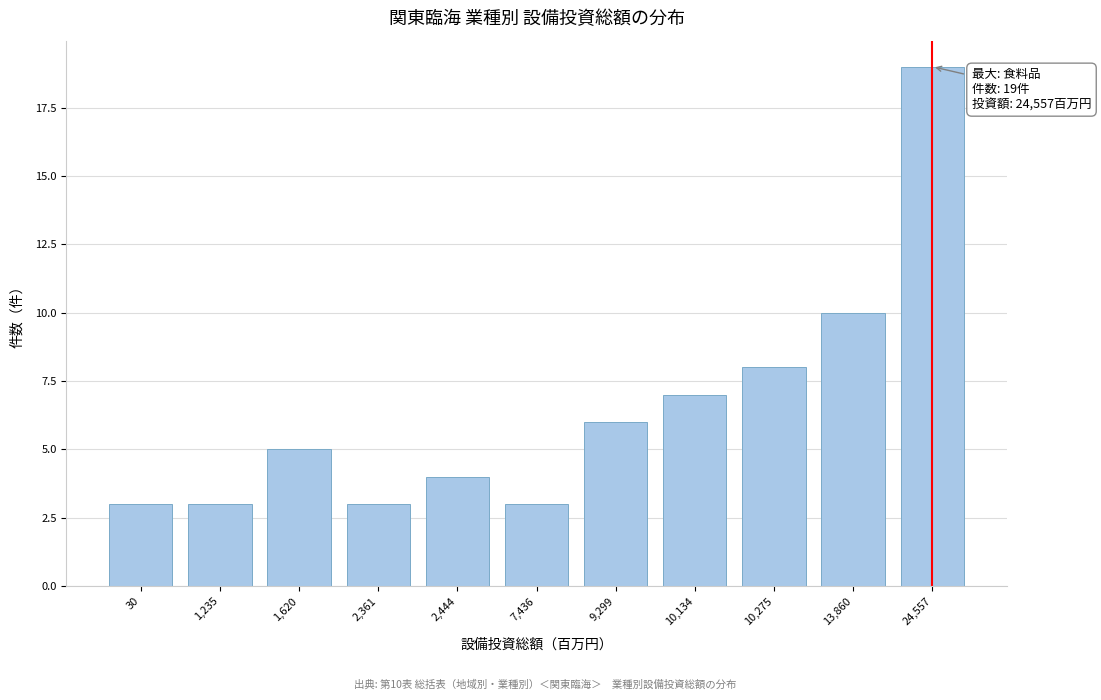

Reading right to left, list all the values displayed in this chart.

19	10	8	7	6	3	4	3	5	3	3